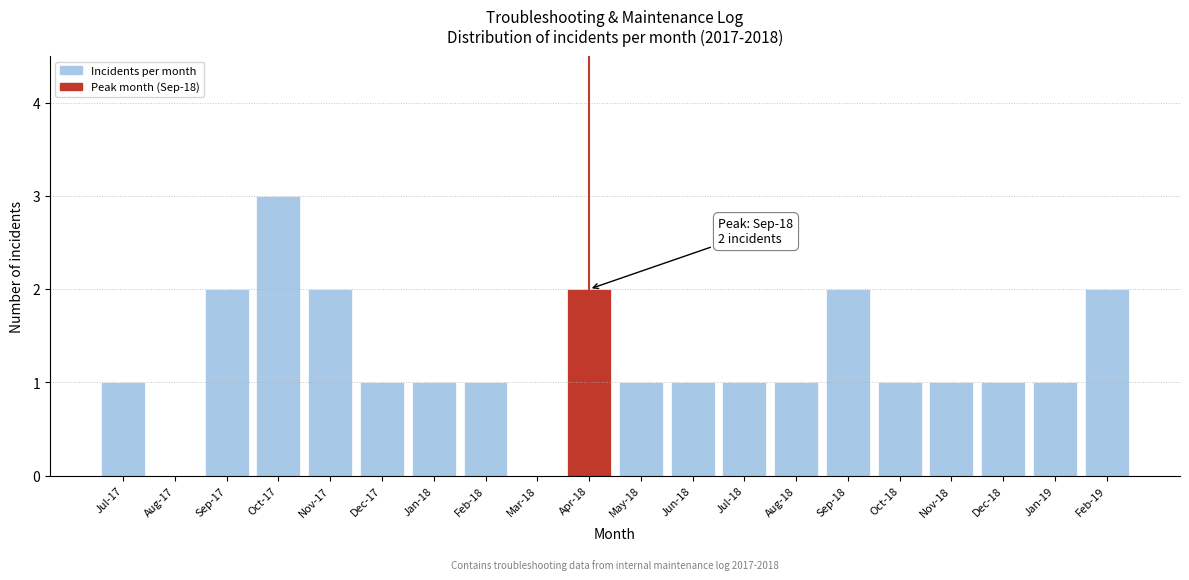

Reading left to right, extract all data points from this chart.

Jul-17=1	Aug-17=0	Sep-17=2	Oct-17=3	Nov-17=2	Dec-17=1	Jan-18=1	Feb-18=1	Mar-18=0	Apr-18=2	May-18=1	Jun-18=1	Jul-18=1	Aug-18=1	Sep-18=2	Oct-18=1	Nov-18=1	Dec-18=1	Jan-19=1	Feb-19=2